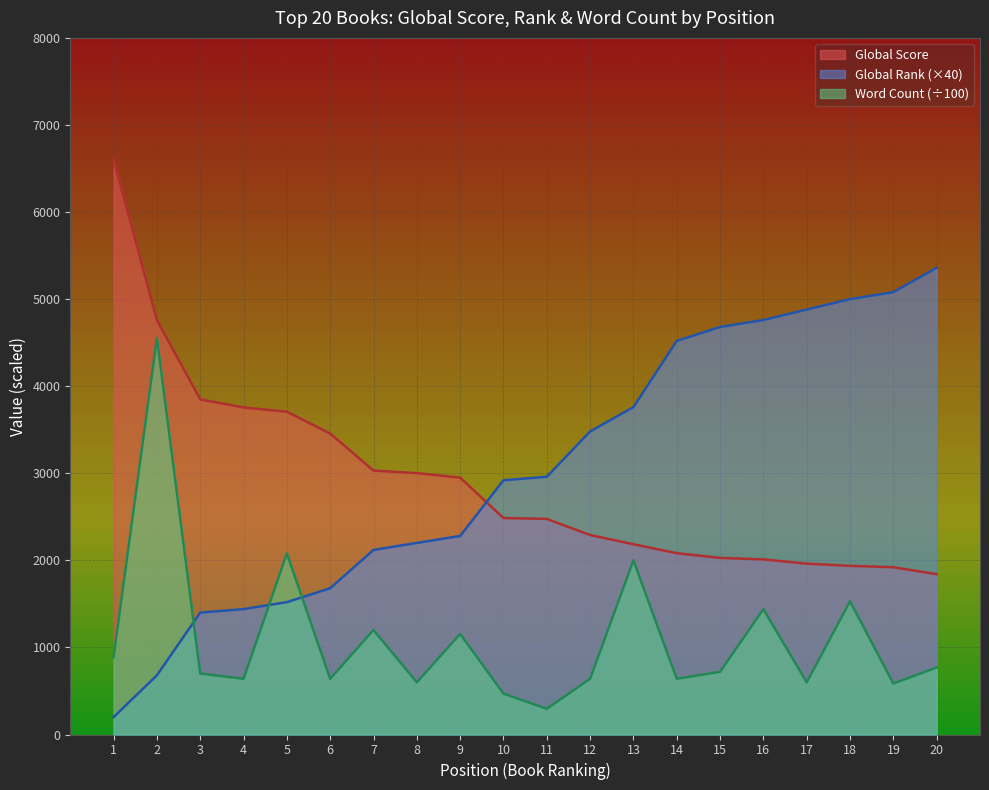

Is the value of Global Rank at 19 greater than the value of Global Score at 12?

Yes